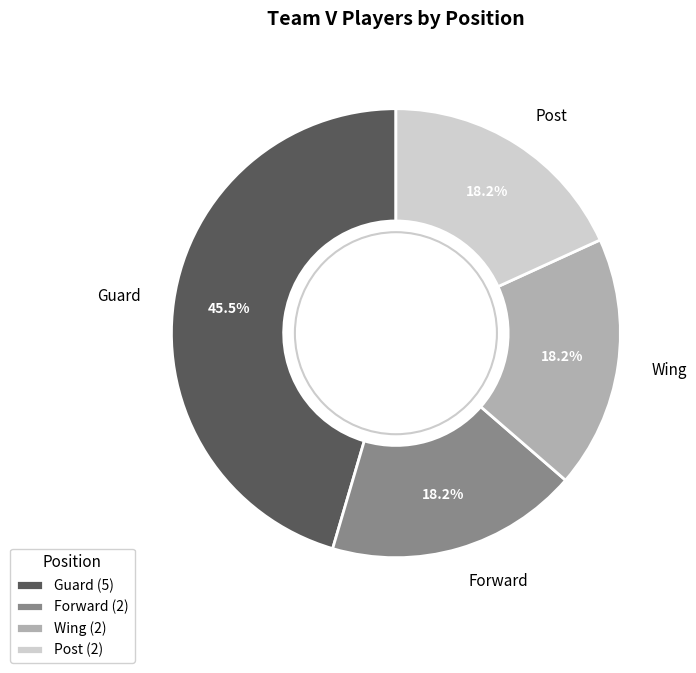

How much of the chart is everything except Post?

81.8%